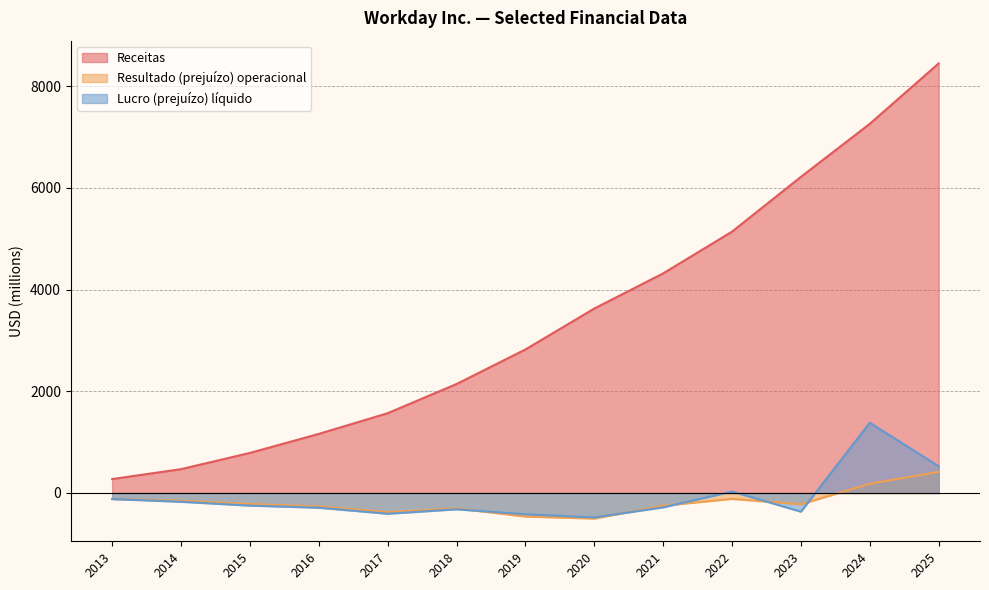

What is the value of the Lucro (prejuízo) líquido point at the 3rd from the left?

-248